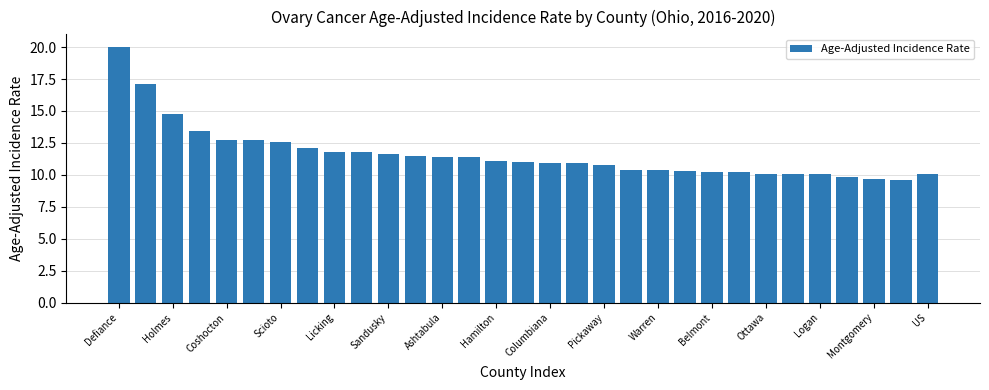

What is the minimum value shown in the chart?

9.6